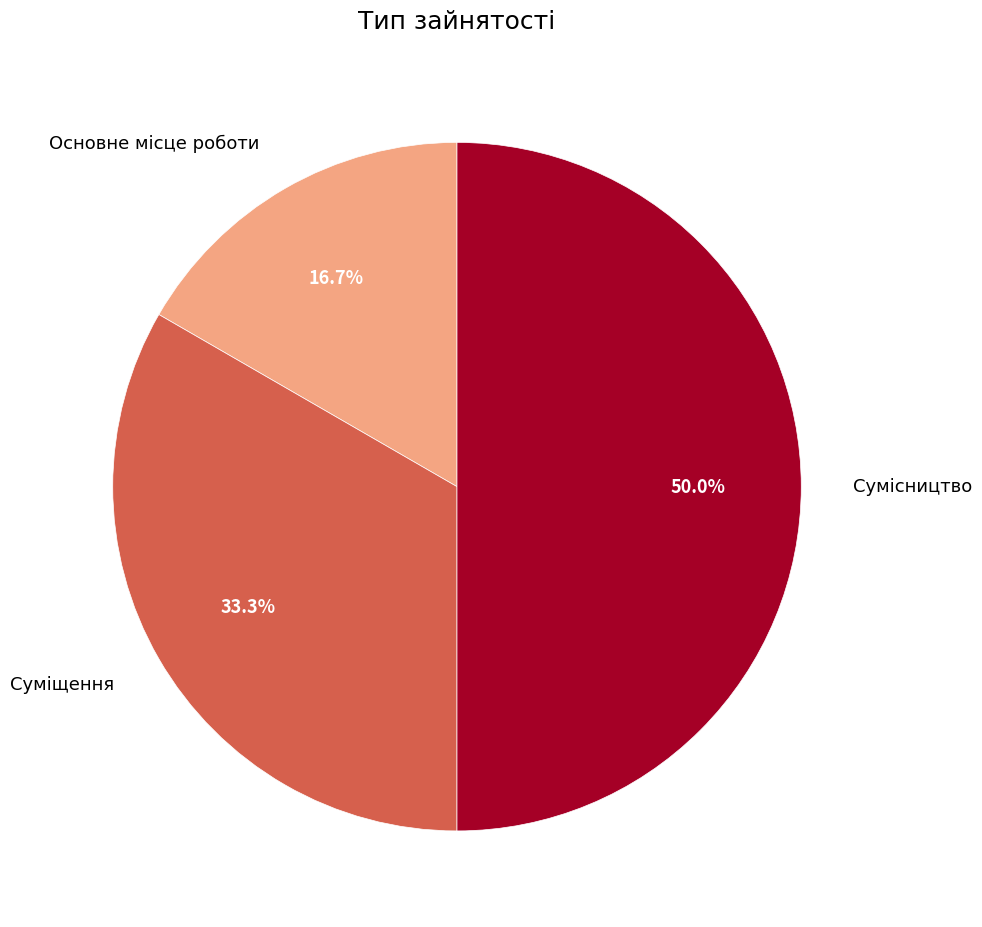

How many slices are in this pie chart?

3